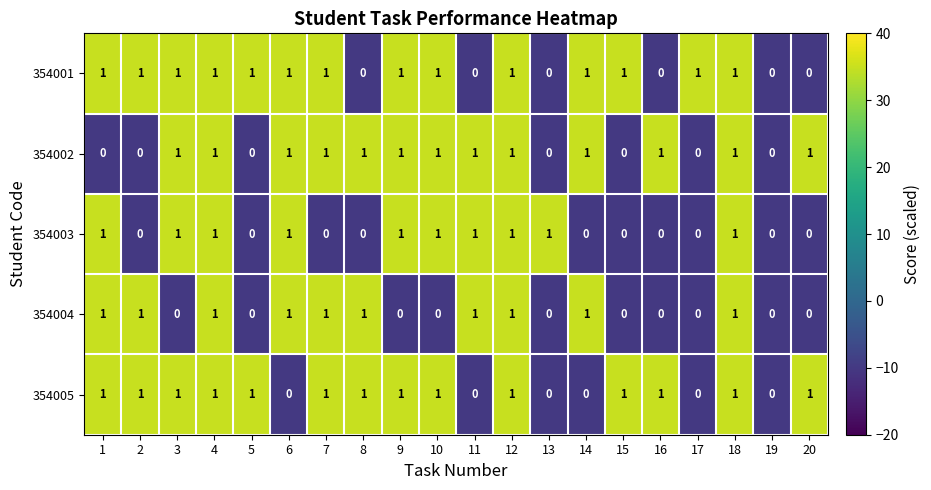

What is the sum of all 354002 values?

13